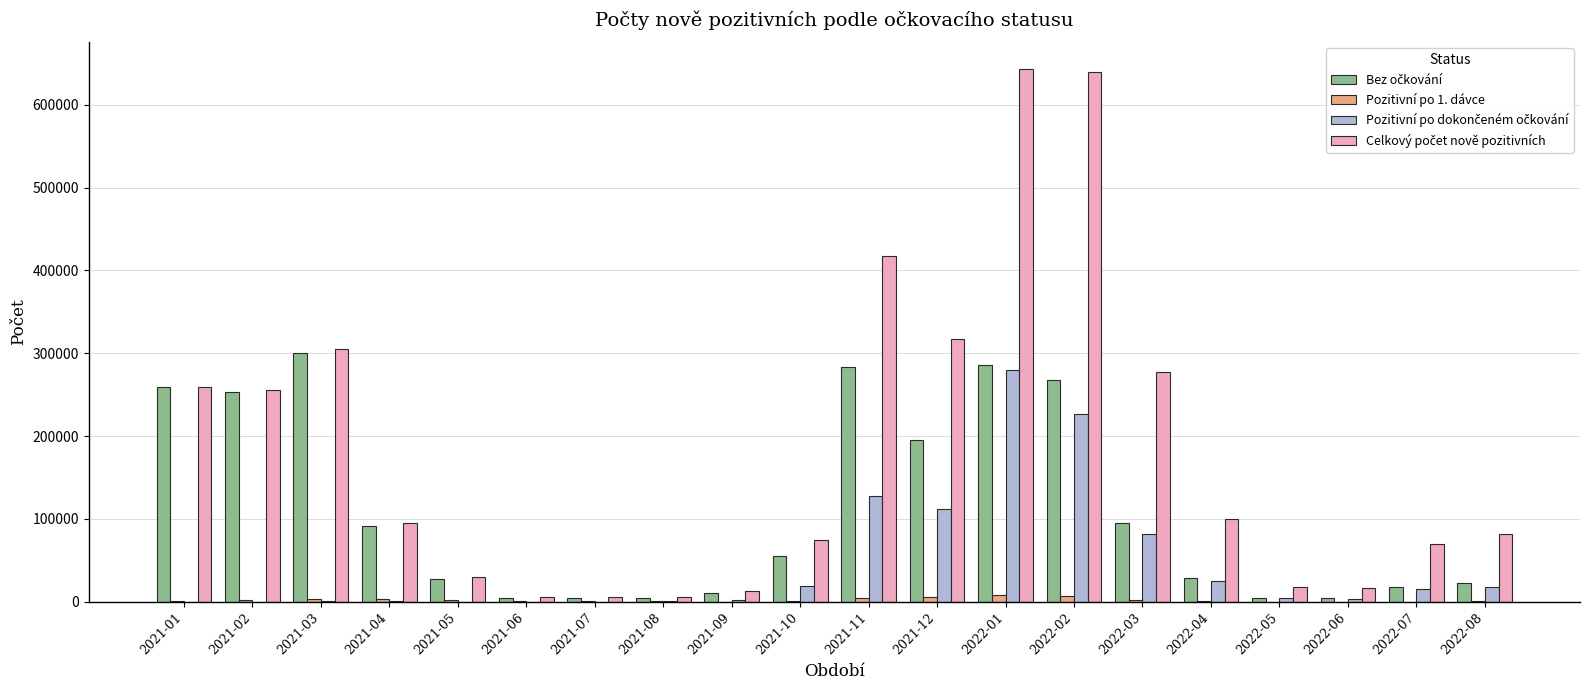

At which category is the sum across all series the highest?

2022-01